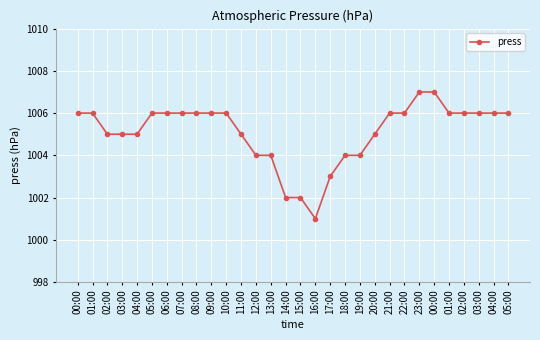

How many lines are shown in the chart?

1